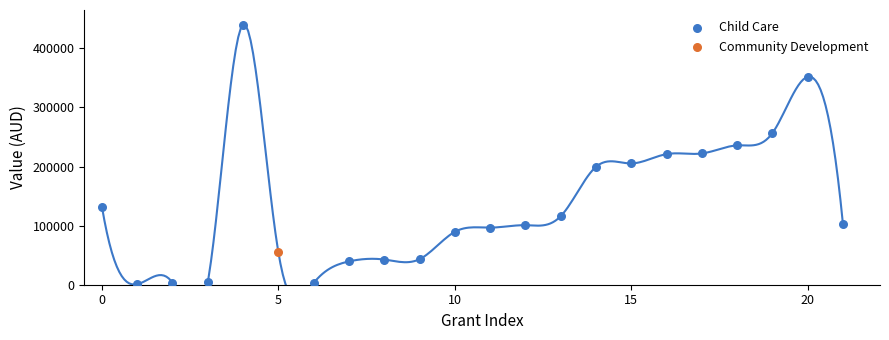

What are all the series names shown in the legend?

Child Care, Community Development